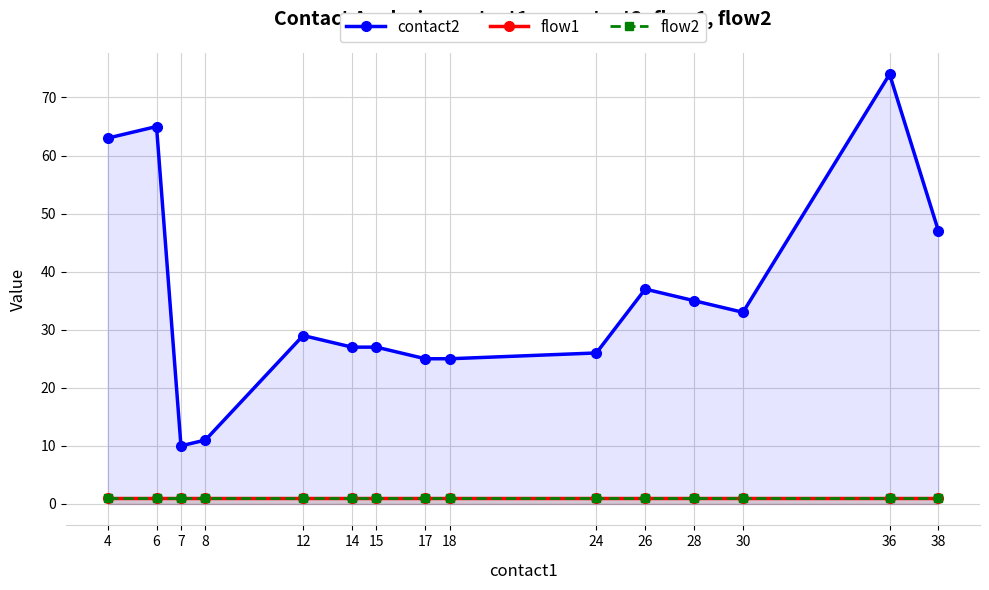

Reading right to left, extract all data points from this chart.

contact2: 47	74	33	35	37	26	25	25	27	27	29	11	10	65	63
flow1: 1	1	1	1	1	1	1	1	1	1	1	1	1	1	1
flow2: 1	1	1	1	1	1	1	1	1	1	1	1	1	1	1